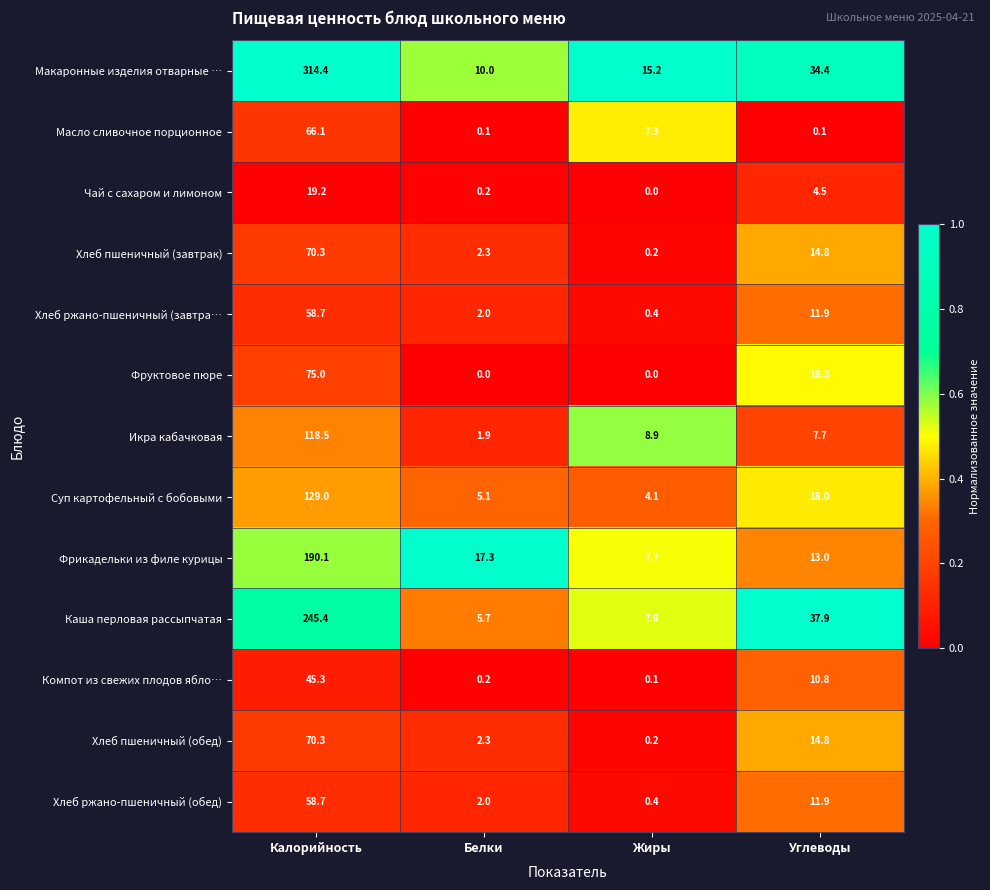

Between Калорийность and Углеводы, which series saw the biggest shift?

Макаронные изделия отварные …